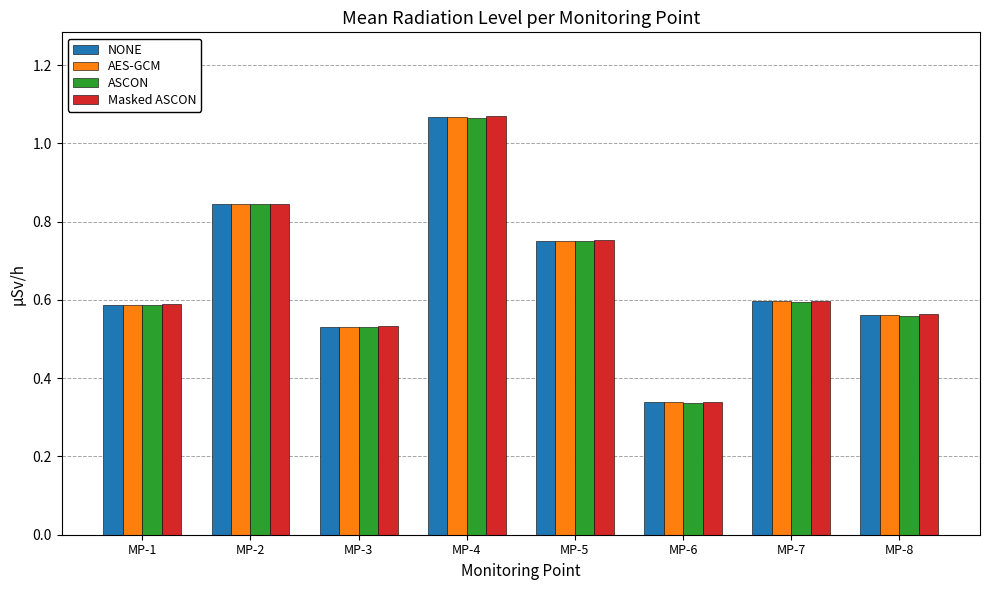

What is the difference between the maximum and minimum values in the AES-GCM series?

0.7